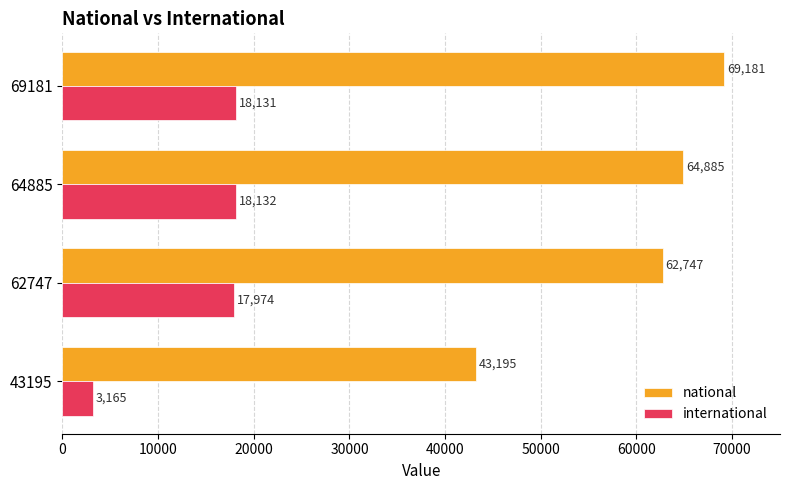

What is the approximate value of international at 43195, to the nearest 100?

3200